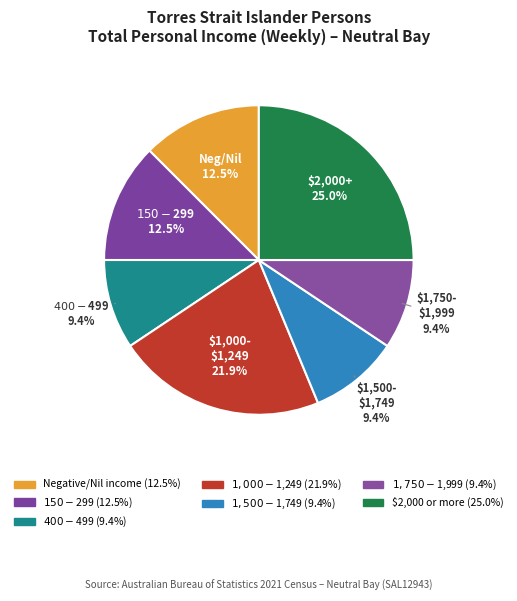

True or false: Negative/Nil income accounts for 1% of the total.

False